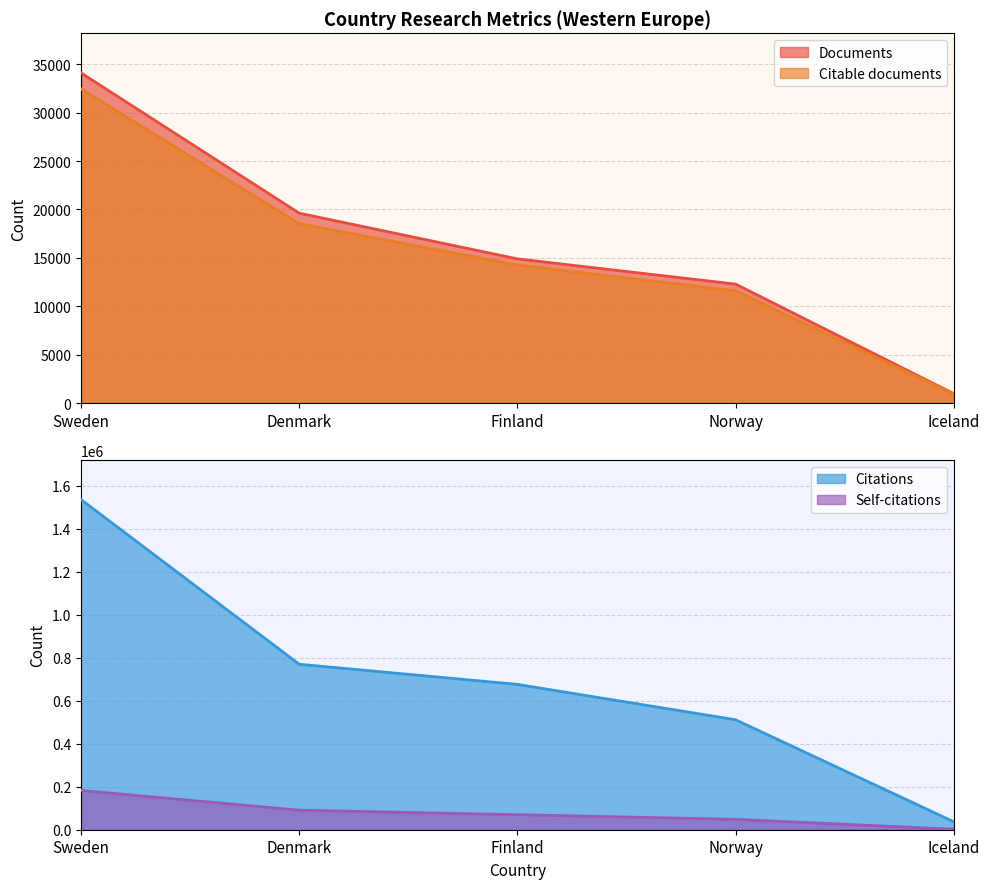

Reading left to right, extract all data points from this chart.

Documents: 34099	19613	14890	12285	971
Citable documents: 32455	18530	14257	11593	937
Citations: 1535237	769454	675833	511299	36911
Self-citations: 182666	90921	70004	48224	2499